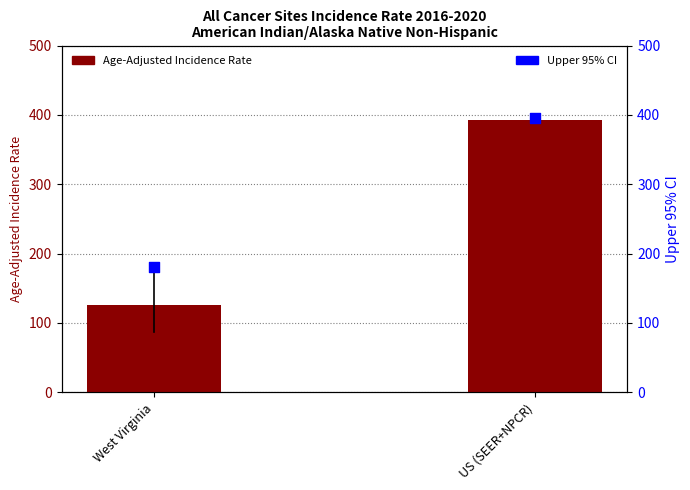

What are all the series names shown in the legend?

Age-Adjusted Incidence Rate, Upper 95% CI